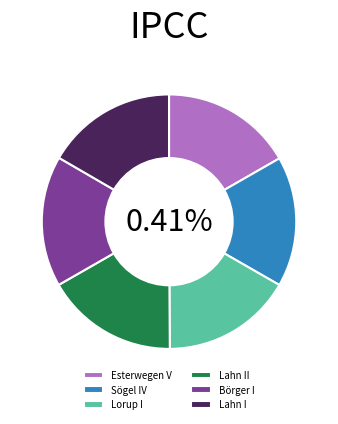

What percentage is the Lahn II slice, to the nearest percent?

17%